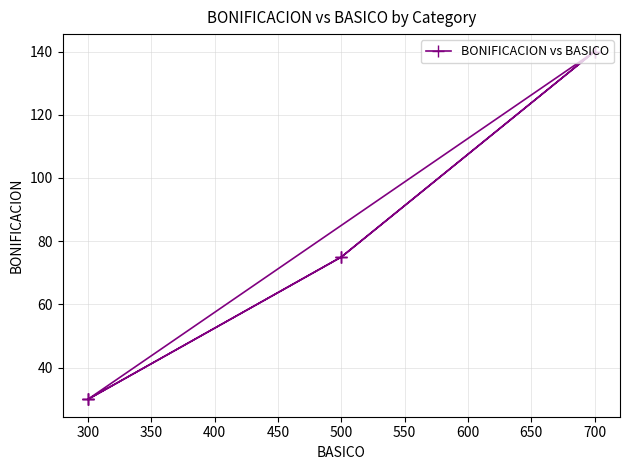

What is the value of the 4th point from the left?

140